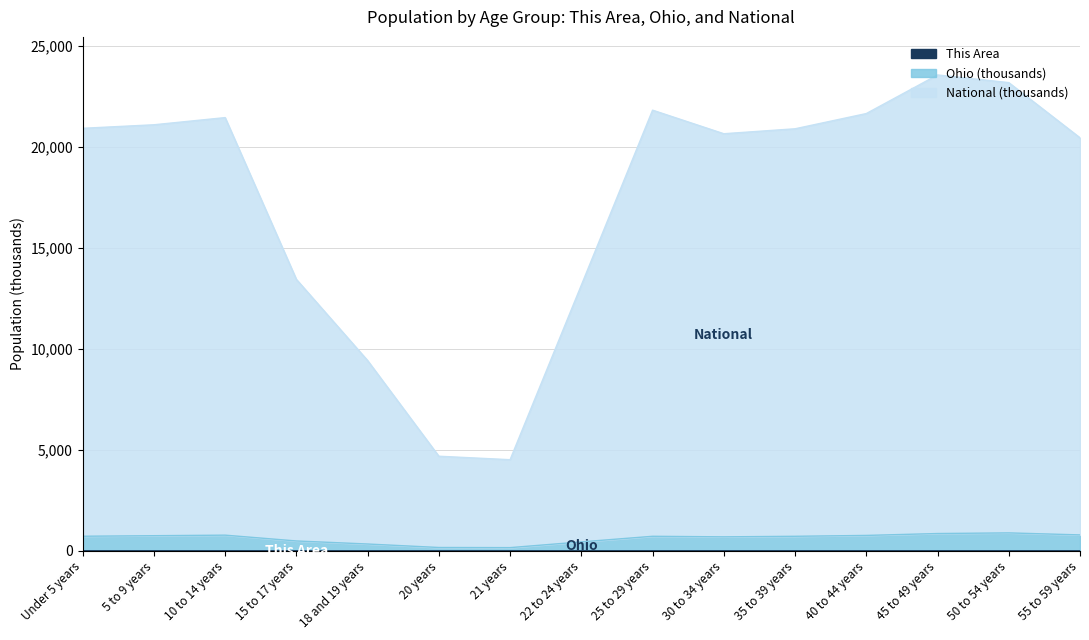

True or false: Ohio has more than 2 points higher than both neighbors.

True